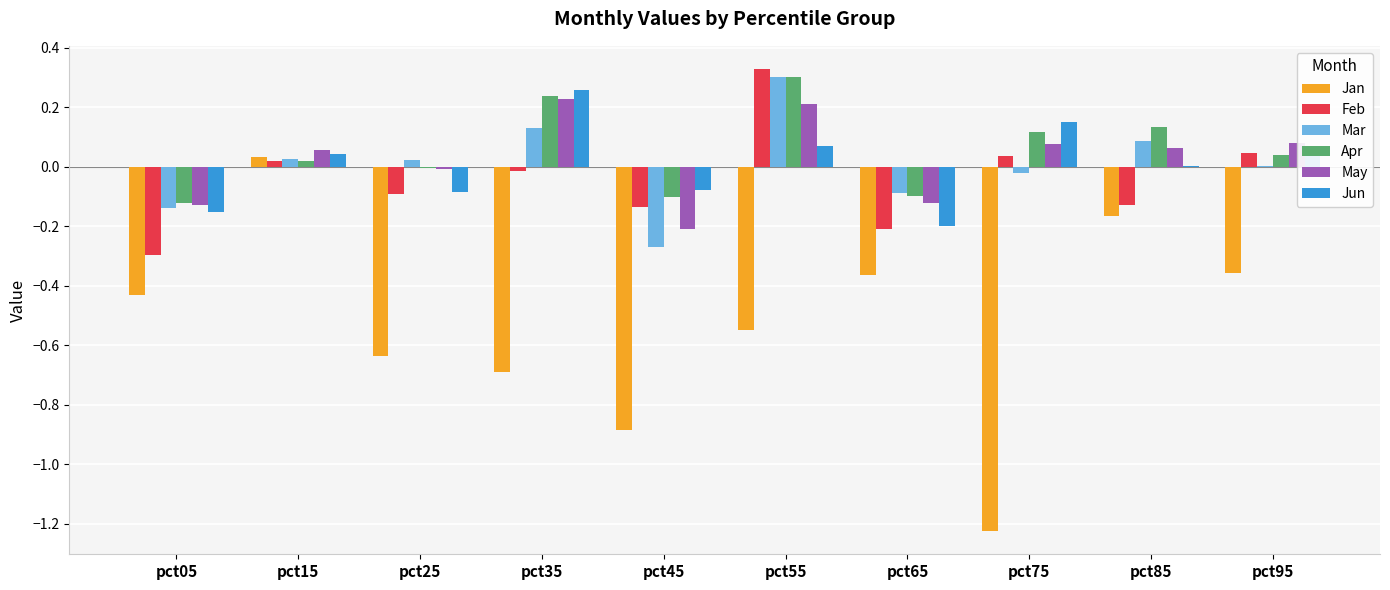

Between pct25 and pct75, which series saw the biggest shift?

Jan